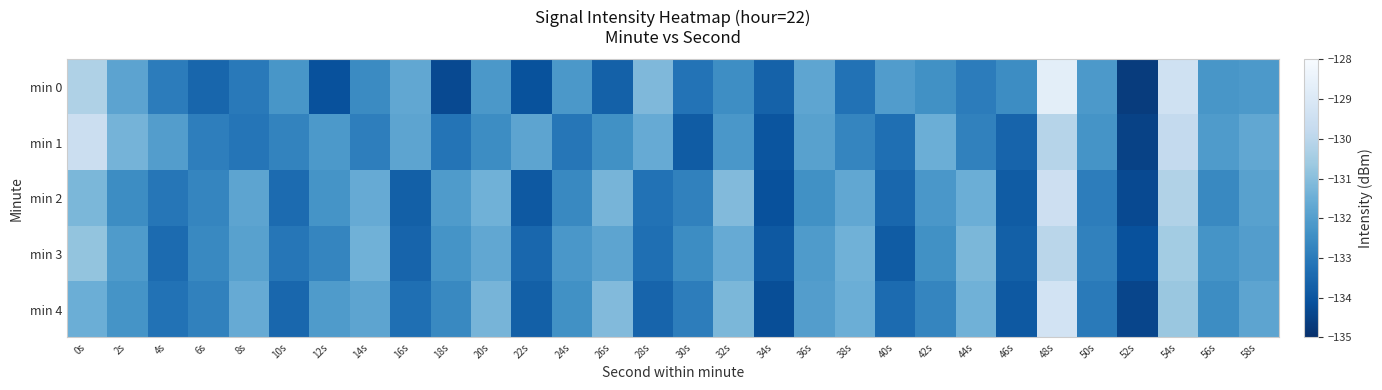

Which series has the widest spread of values?

min 0